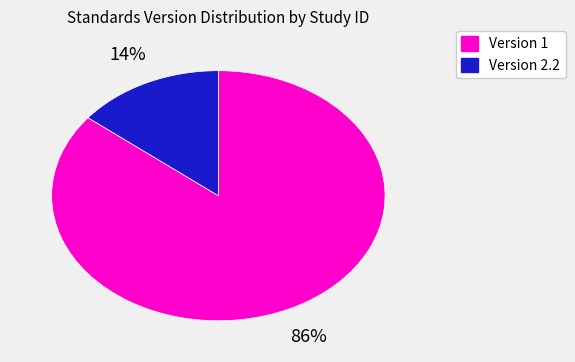

Rank the categories by value from highest to lowest.

Version 1, Version 2.2